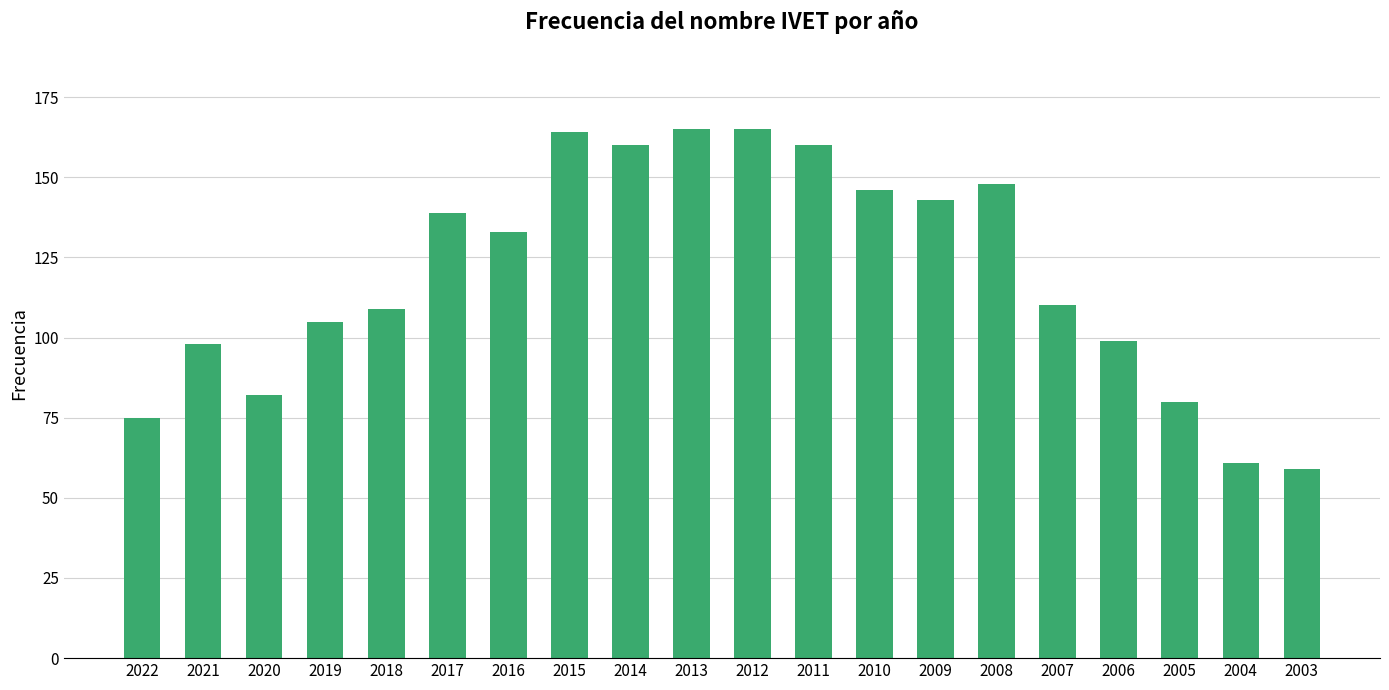

What is the smallest value displayed?

59